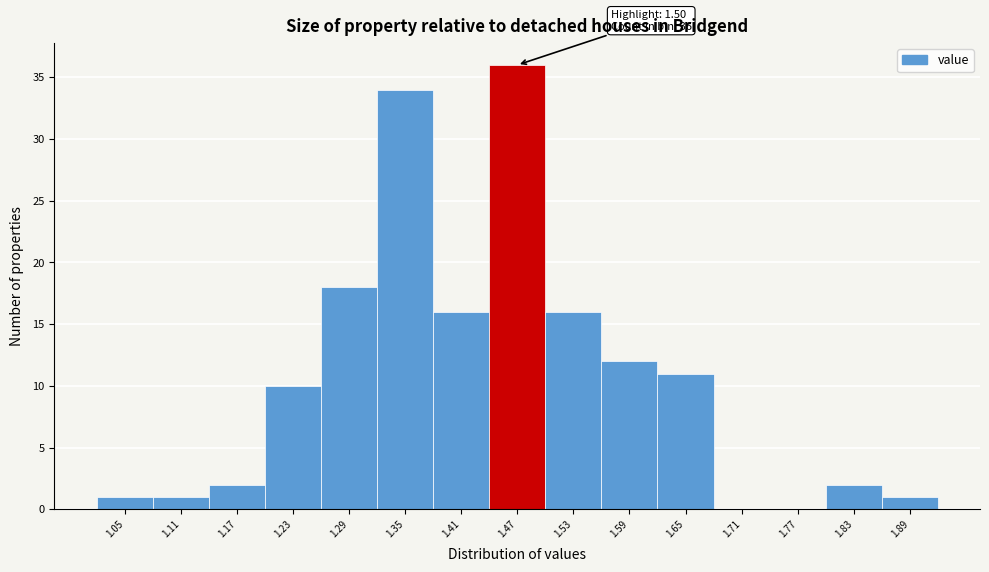

Reading right to left, extract all data points from this chart.

1.89=1	1.83=2	1.77=0	1.71=0	1.65=11	1.59=12	1.53=16	1.47=36	1.41=16	1.35=34	1.29=18	1.23=10	1.17=2	1.11=1	1.05=1